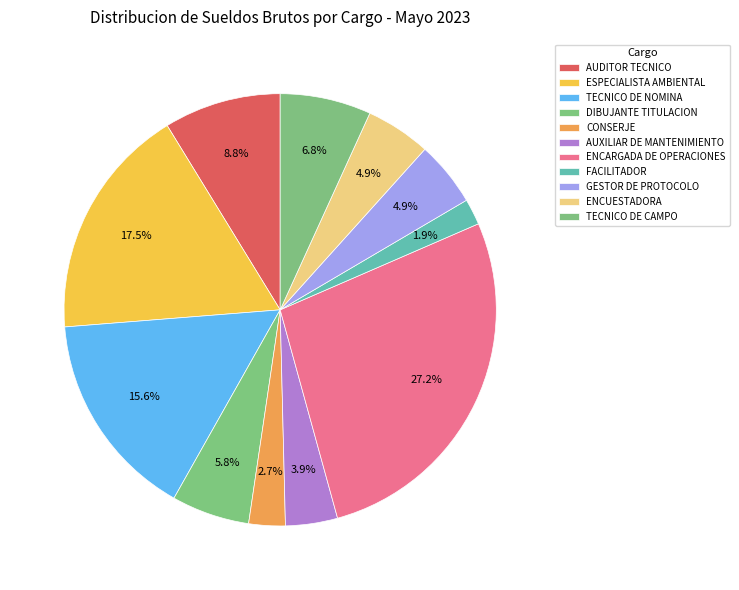

How many segments does this pie chart have?

11